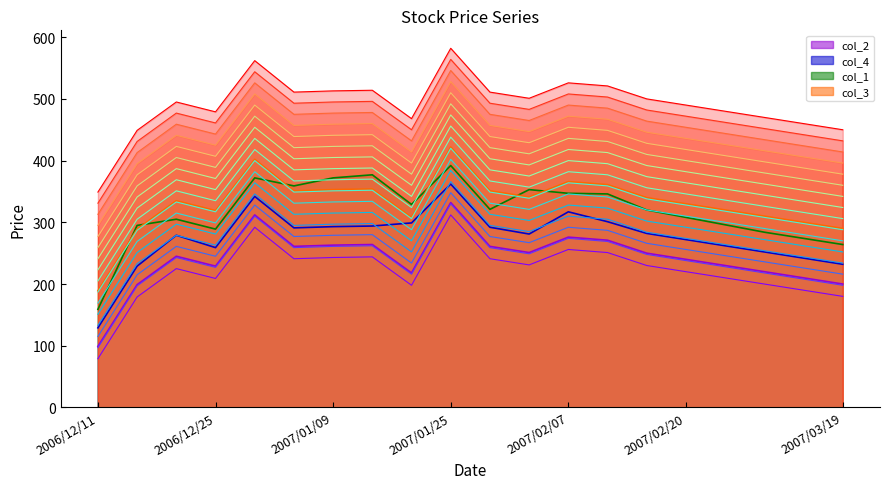

What is the spread (max minus min) of values at 2007/01/25?

270